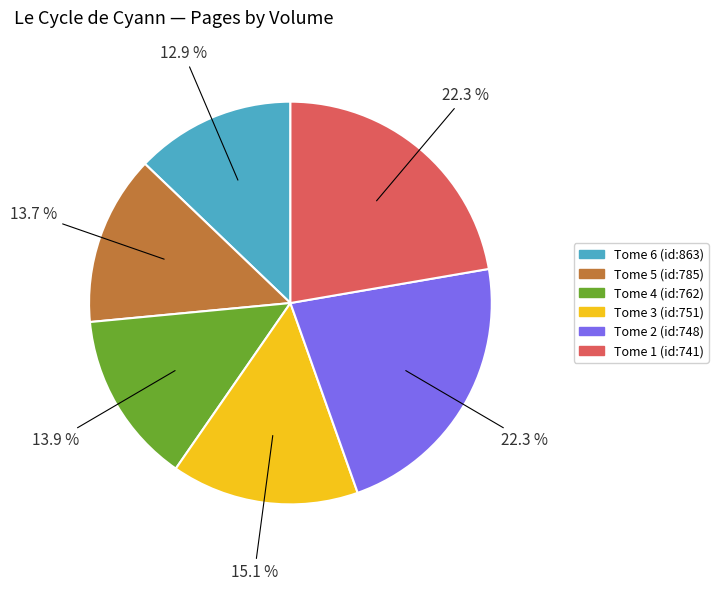

Which has a higher value, Tome 3 (id:751) or Tome 2 (id:748)?

Tome 2 (id:748)